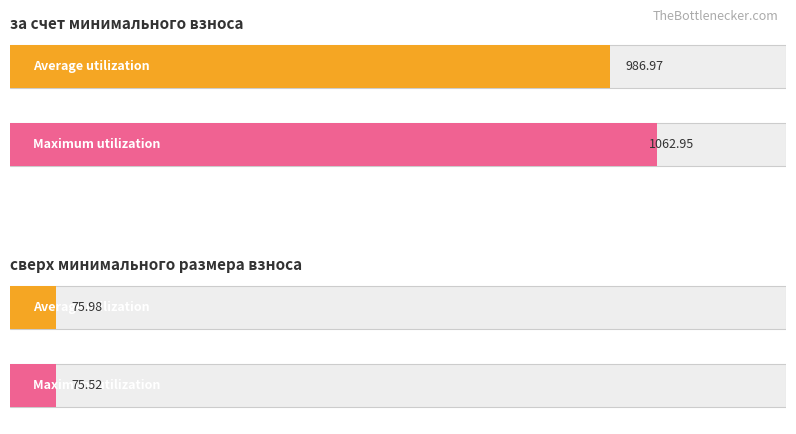

Rank the series by their maximum value, from lowest to highest.

Average utilization, Maximum utilization